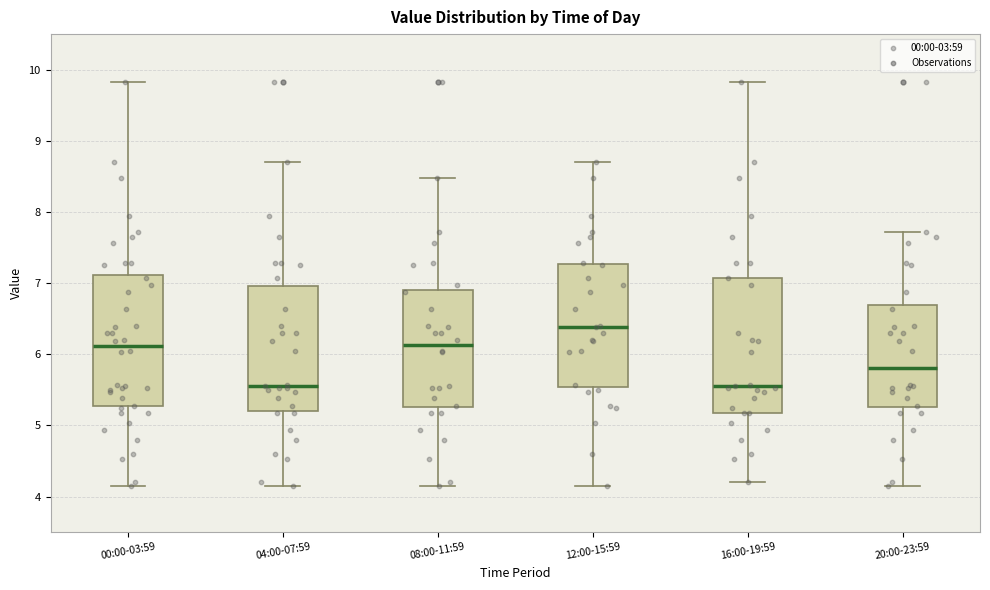

Reading left to right, read every box against the y-axis: the position of its median line, the range the box covers, and the ends of its whiskers. The values are not printed on the chart, so give them approximately, as read against the axis.

00:00-03:59: median 6.1, box 5.3 to 7.1, whiskers 4.2 to 9.8
04:00-07:59: median 5.6, box 5.2 to 7.0, whiskers 4.2 to 8.7
08:00-11:59: median 6.1, box 5.3 to 6.9, whiskers 4.2 to 8.5
12:00-15:59: median 6.4, box 5.5 to 7.3, whiskers 4.2 to 8.7
16:00-19:59: median 5.6, box 5.2 to 7.1, whiskers 4.2 to 9.8
20:00-23:59: median 5.8, box 5.3 to 6.7, whiskers 4.2 to 7.7